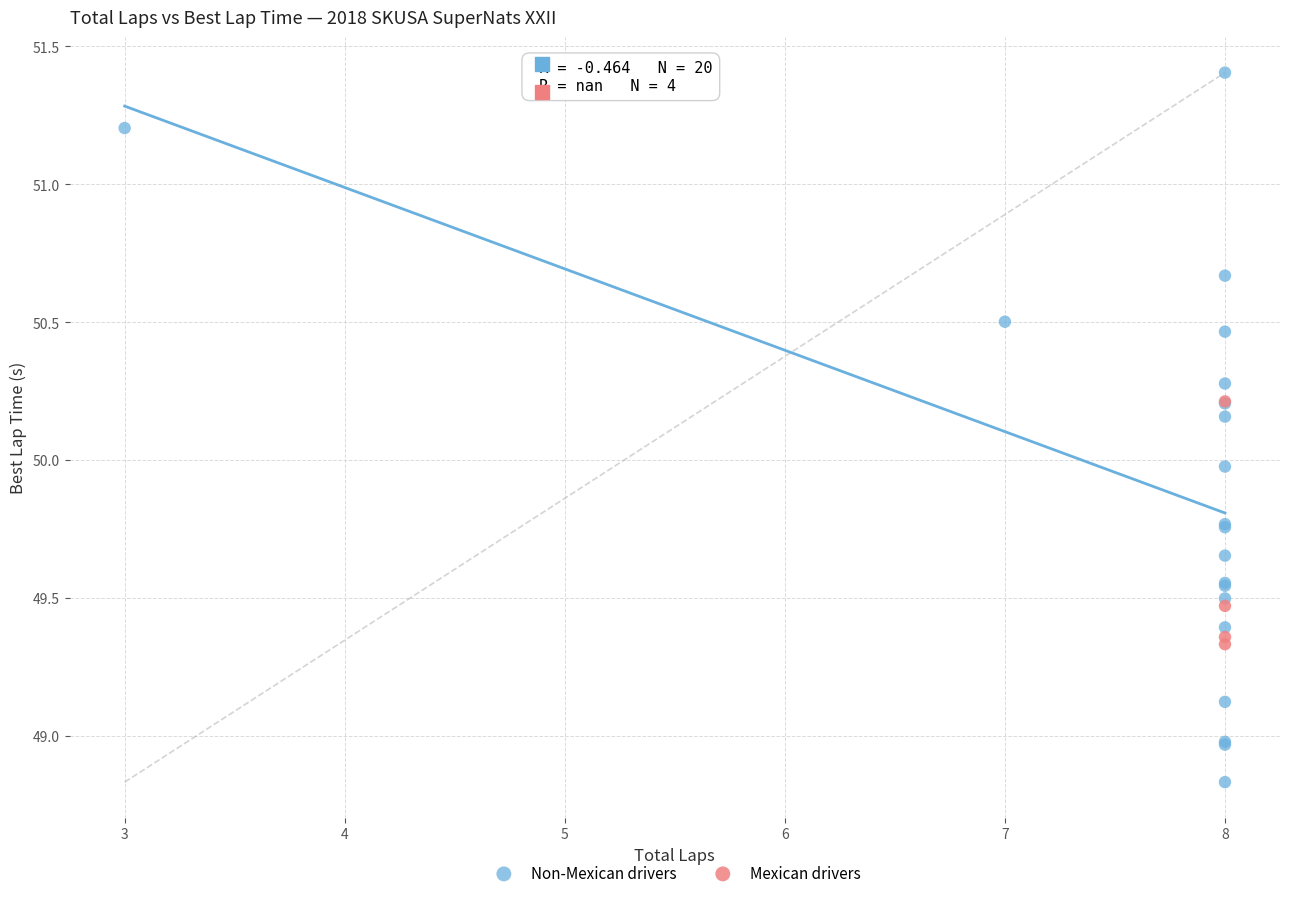

Which series reaches the minimum Y coordinate?

Non-Mexican drivers